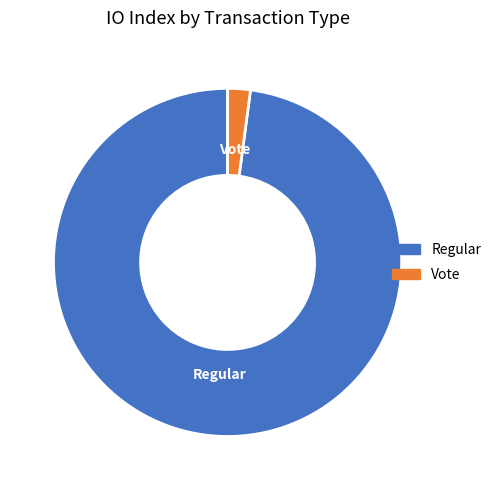

True or false: Vote accounts for 9% of the total.

False